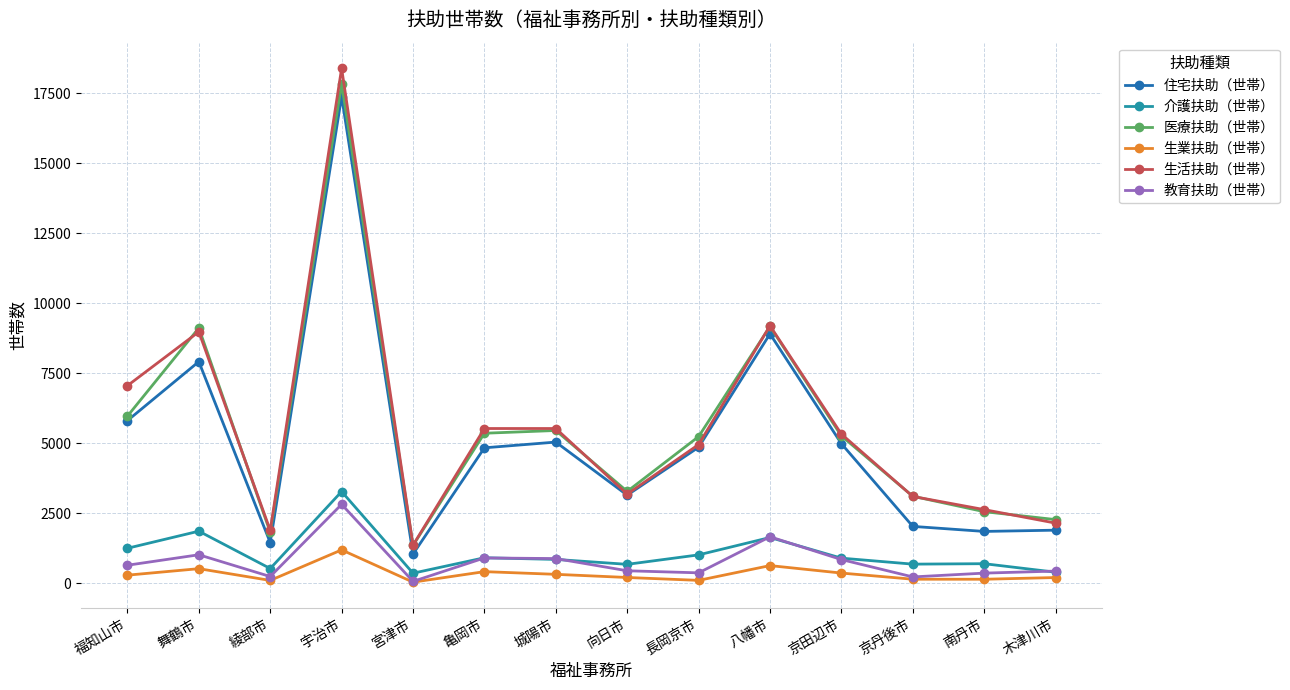

At which category does 生業扶助（世帯） reach its first local peak?

舞鶴市